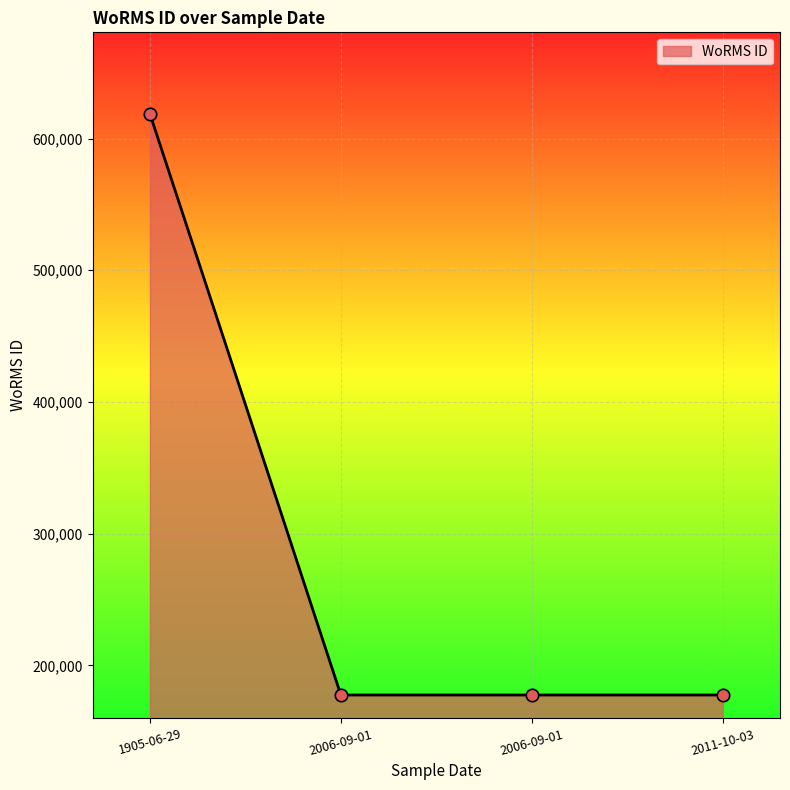

Between 1905-06-29 and 2006-09-01, which is larger?

1905-06-29